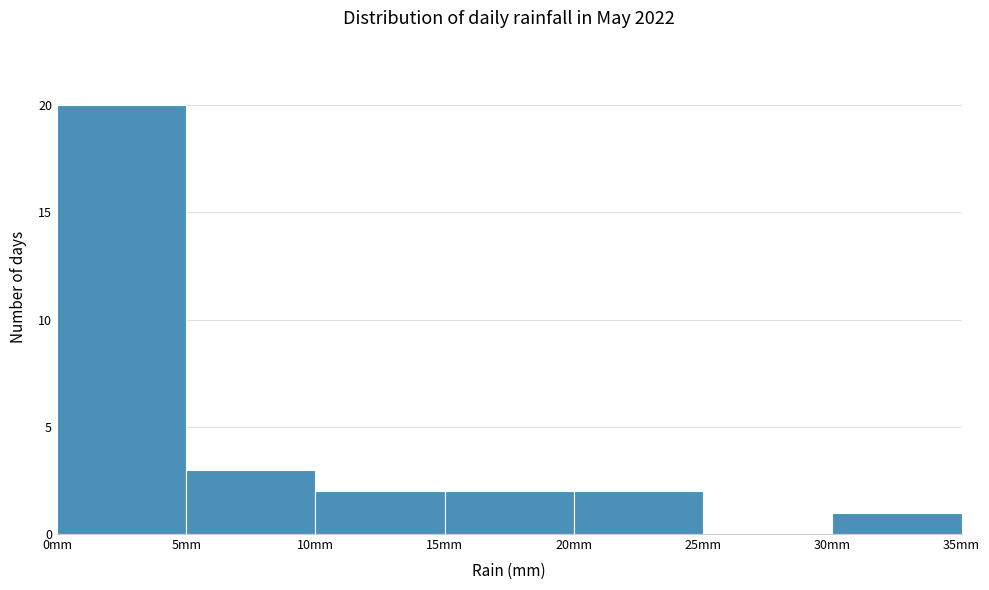

Which range on the x-axis has the tallest bar?

0 to 5